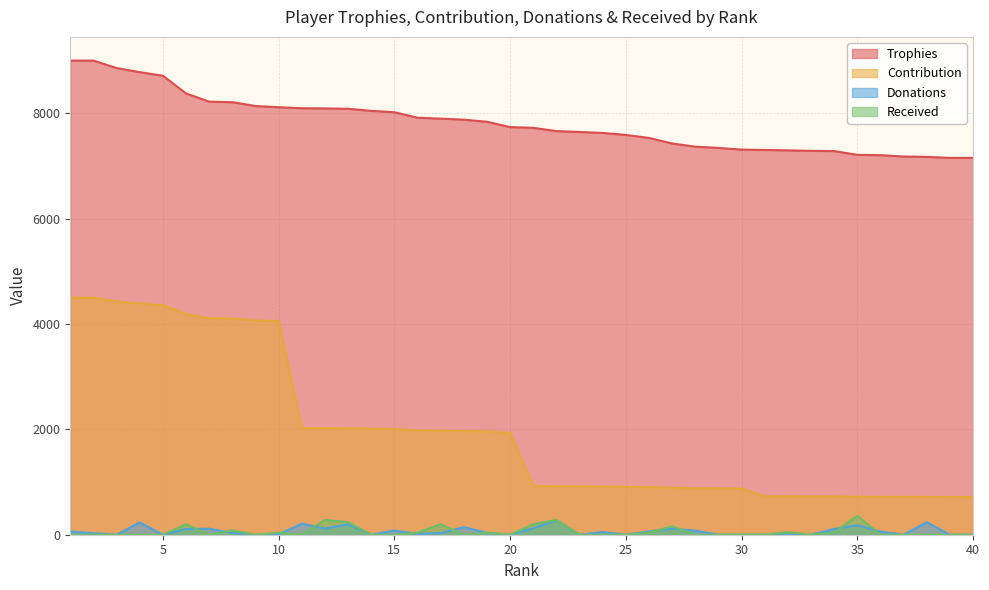

Count the number of data series in this chart.

4